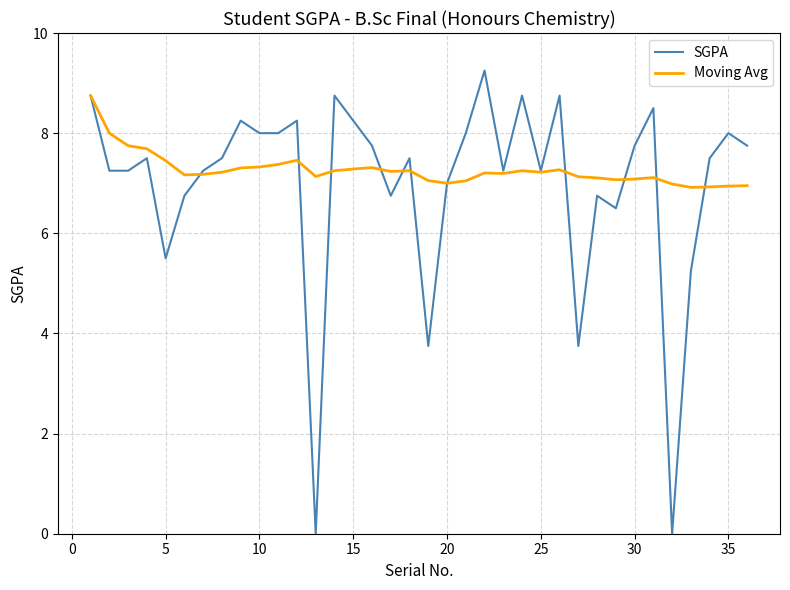

What is the lowest value of the Moving Avg series?

6.9